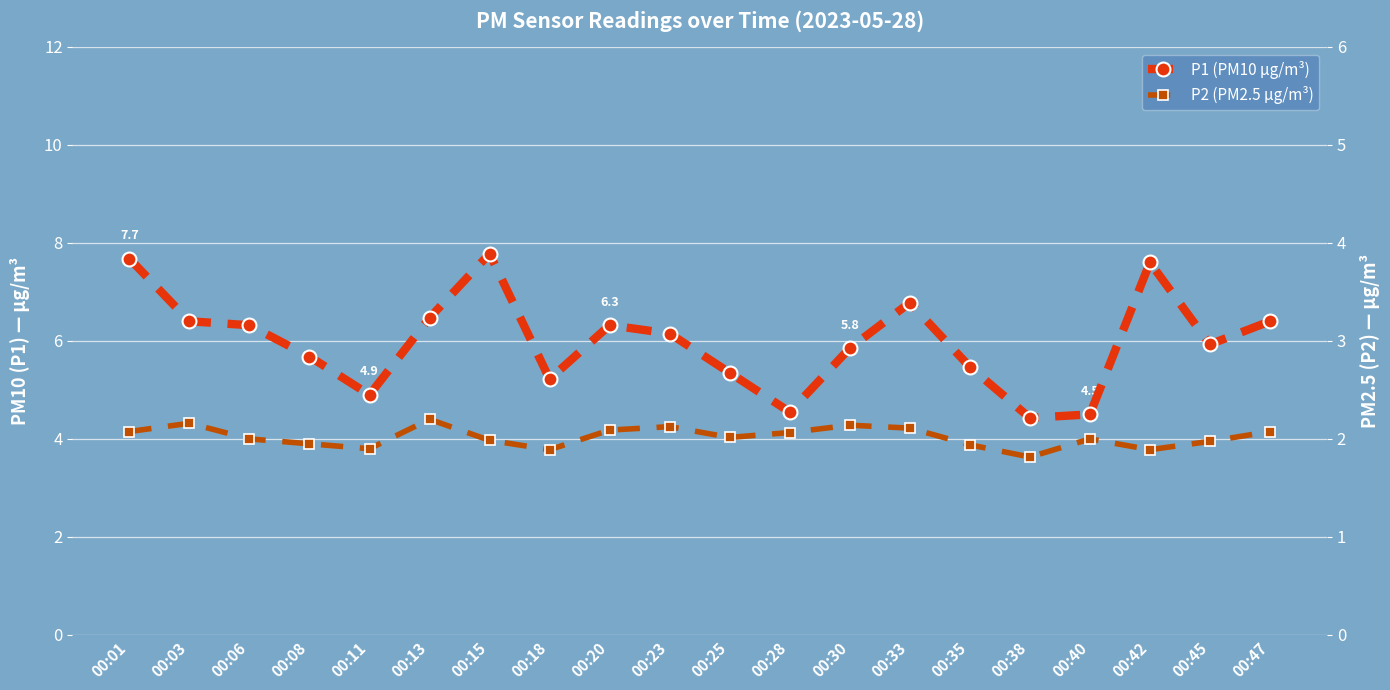

Where does the P1 (PM10 µg/m³) series first go above 6?

00:01